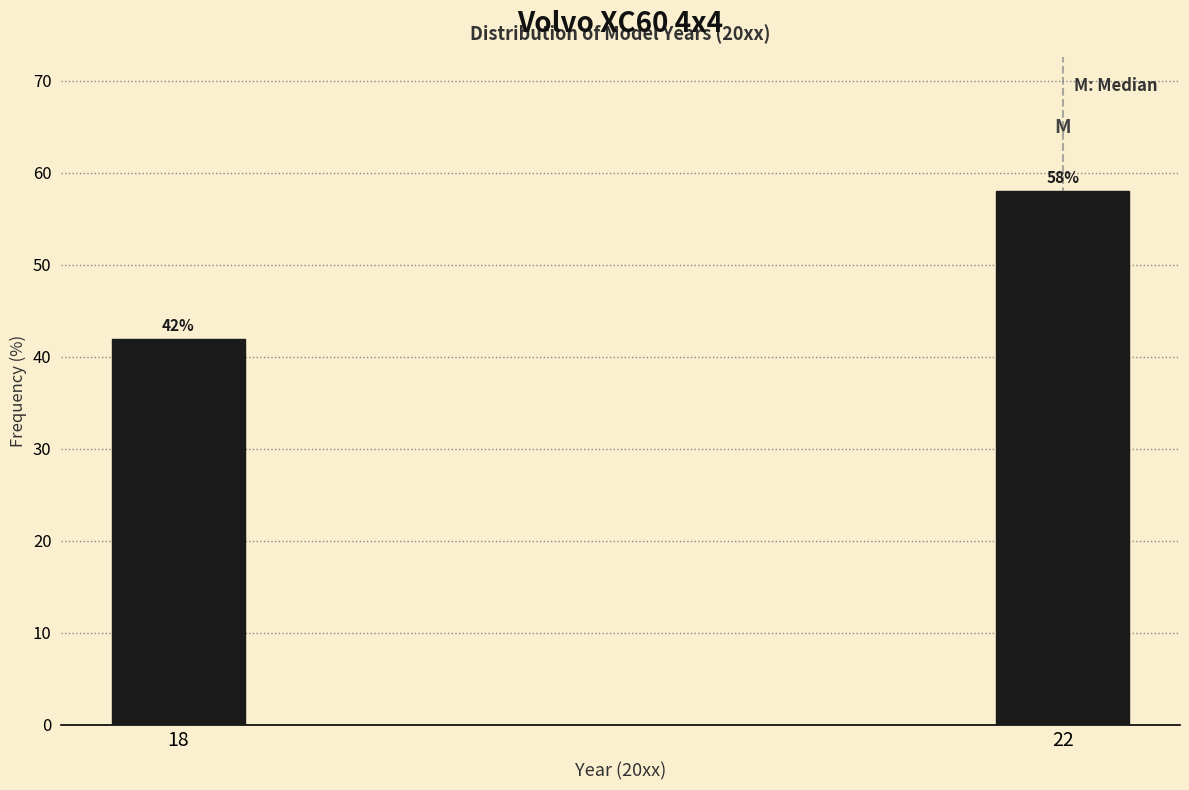

List the labels in order of value, smallest first.

18, 22